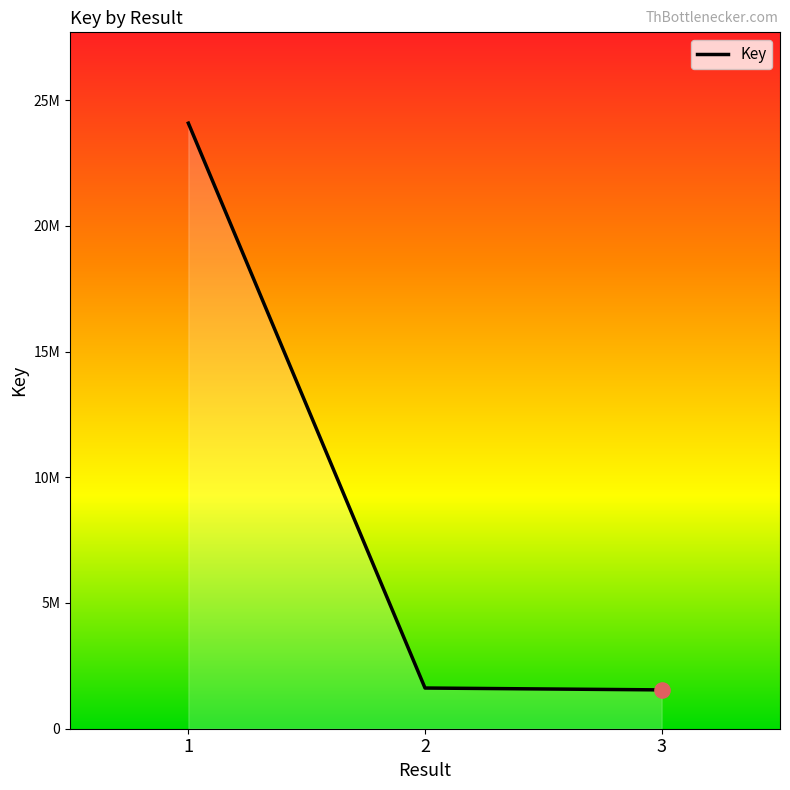

What is the change in value from 1 to 2?

-22462311